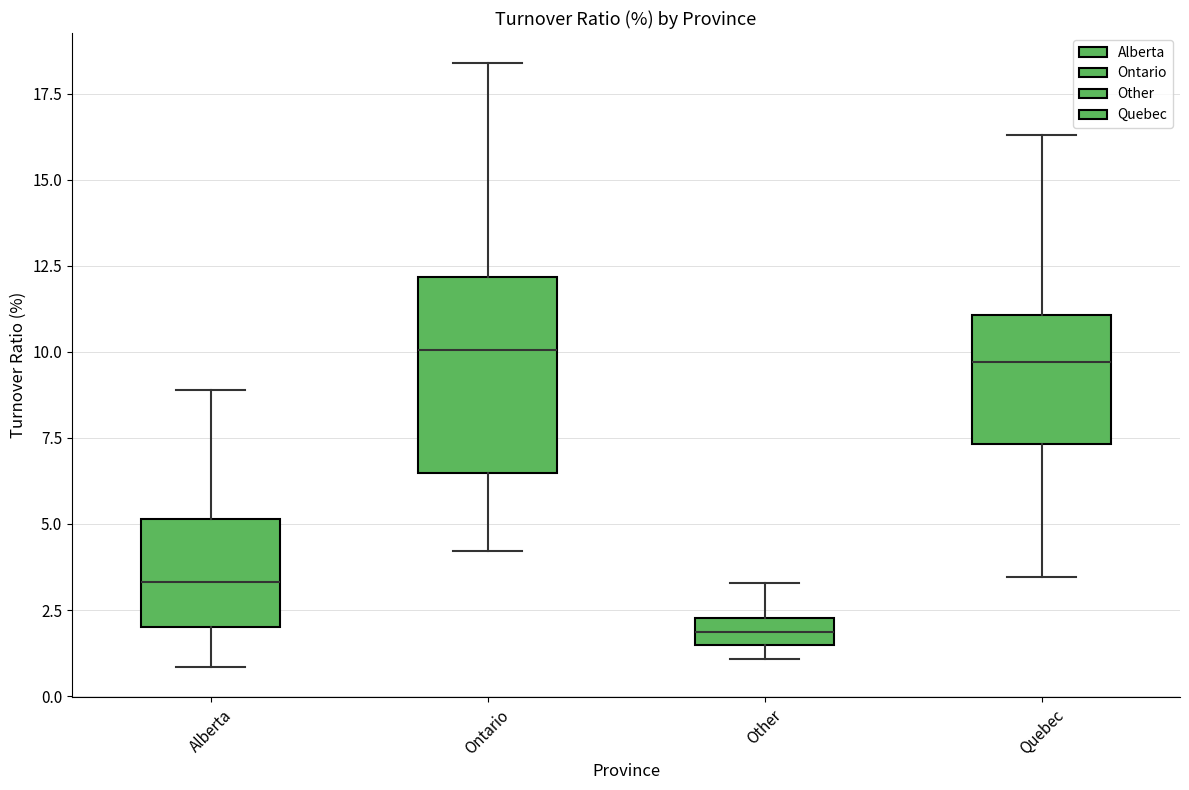

Where does the median line of the box for Quebec sit on the y-axis? The values are not printed on the chart, so give them approximately, as read against the axis.

9.5